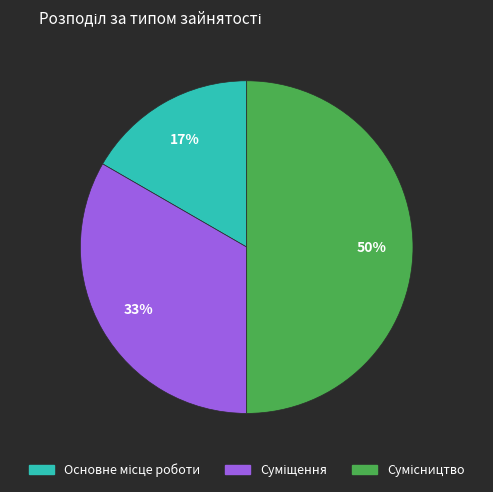

To the nearest percent, what is the difference between the largest and smallest slice percentages?

33%